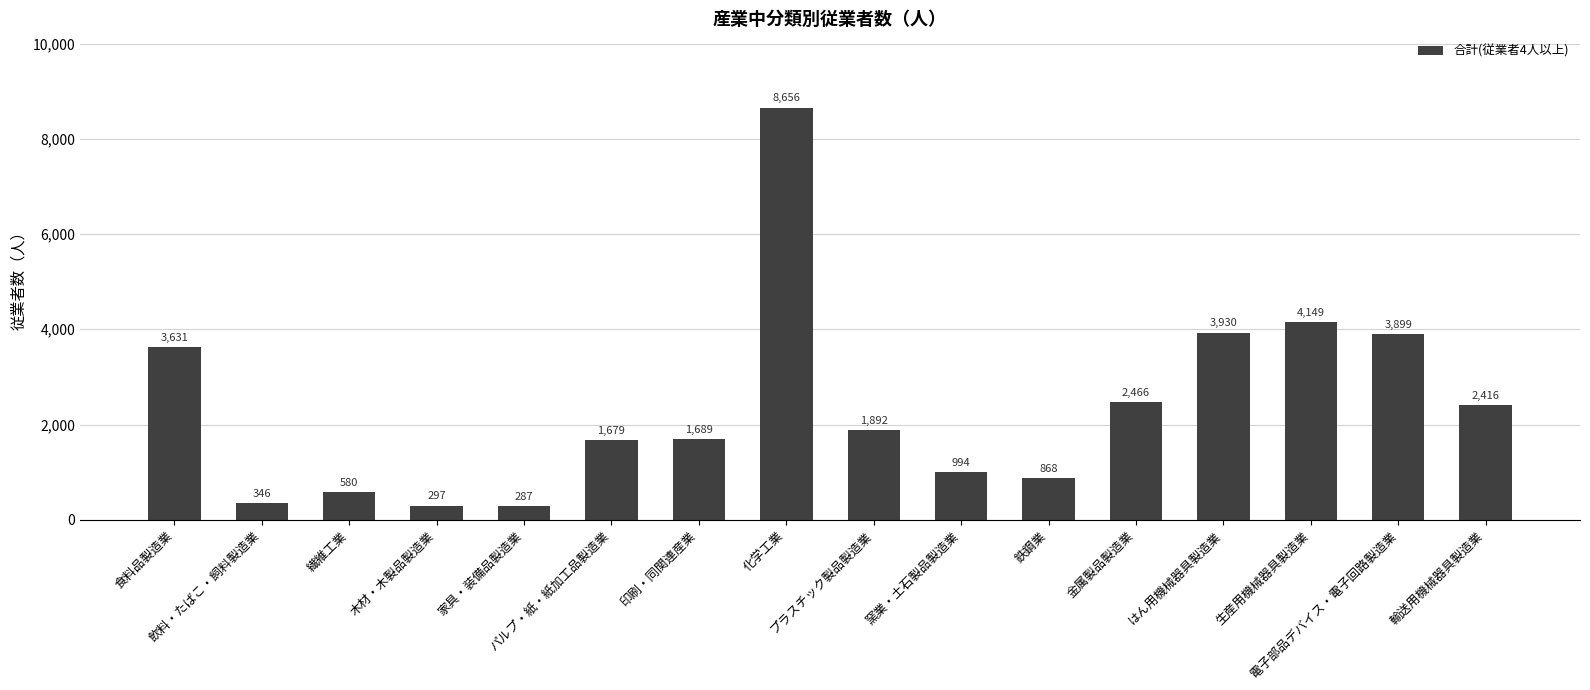

The chart shows a value of 297 at 木材・木製品製造業. True or false?

True